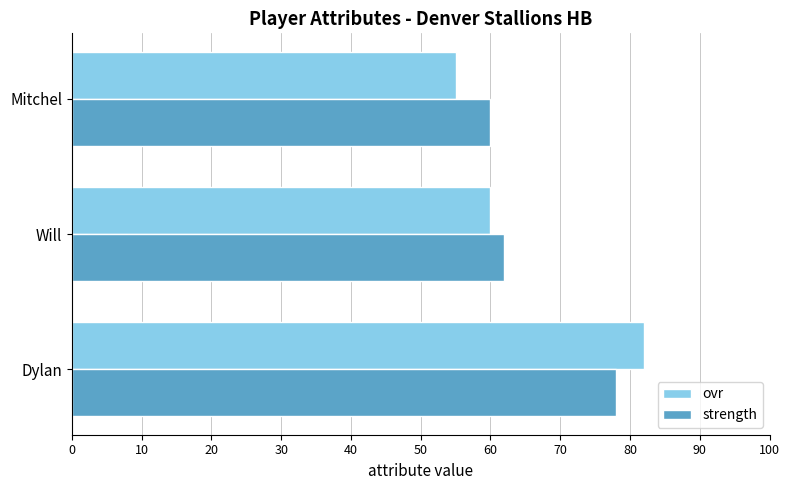

At which category is the sum across all series the highest?

Dylan